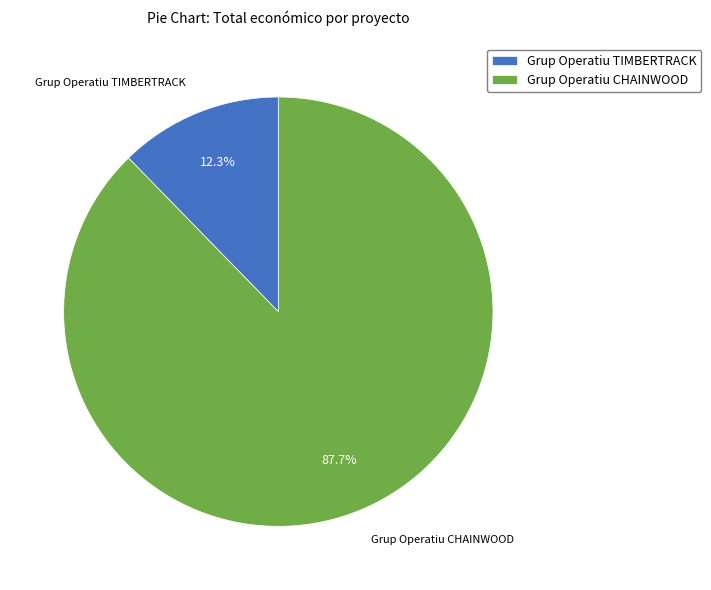

To the nearest percent, what is the difference between the Grup Operatiu CHAINWOOD and Grup Operatiu TIMBERTRACK slice percentages?

75%